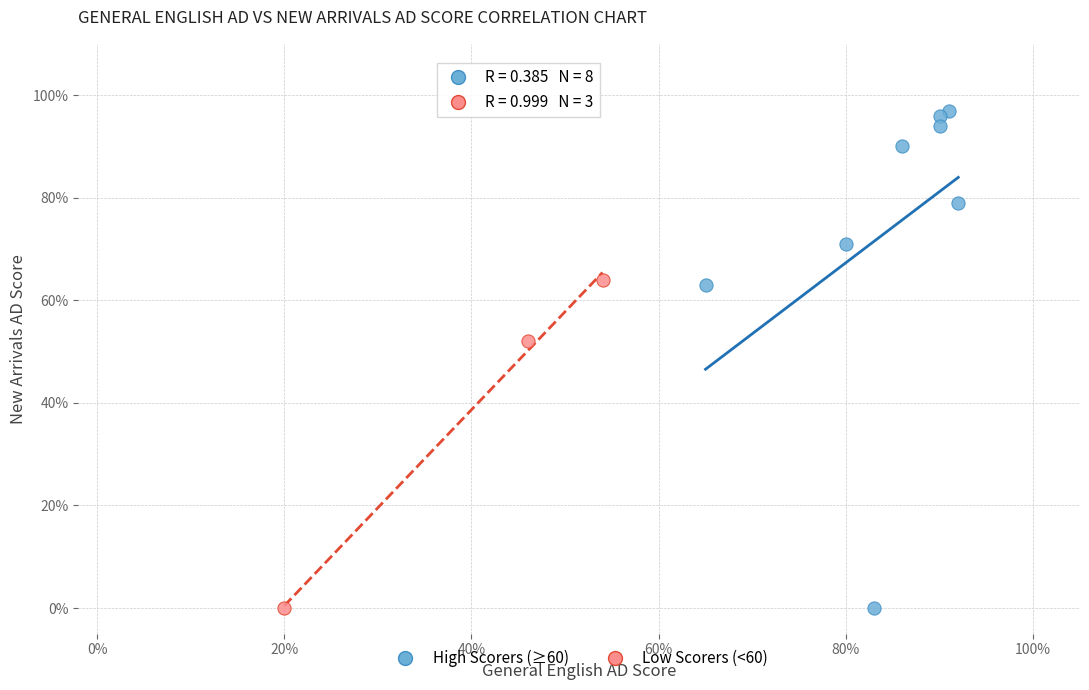

Which series contains the highest Y value?

High Scorers (≥60)